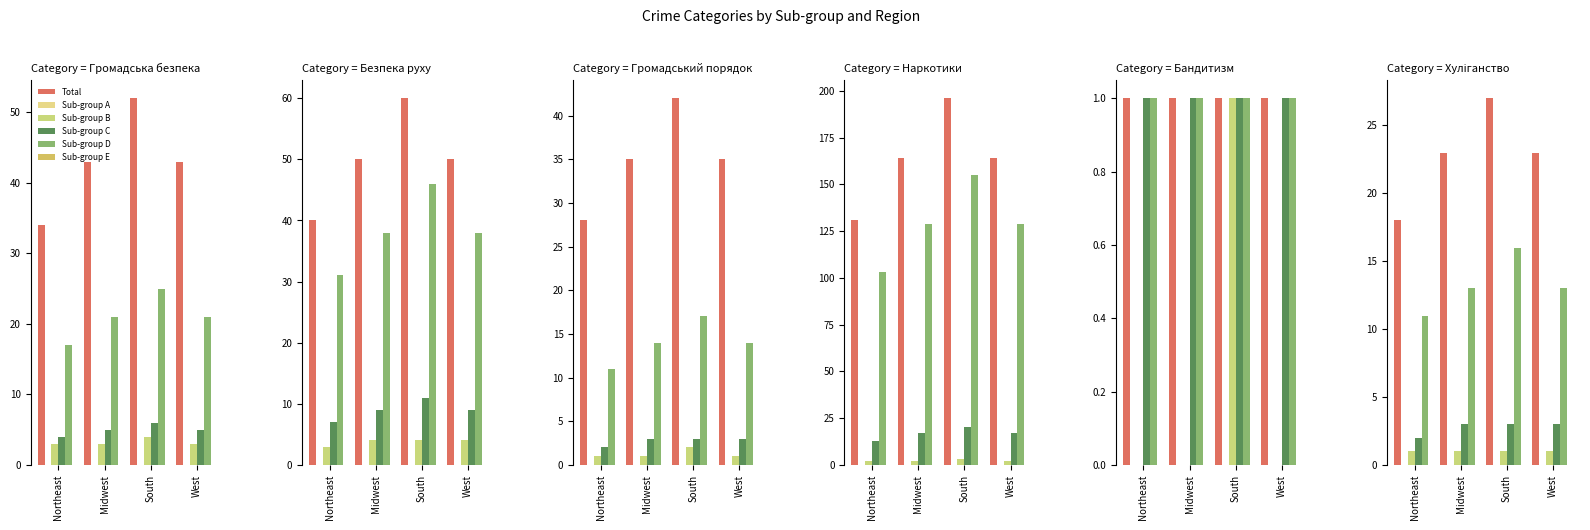

Which series has the widest spread of values?

Total